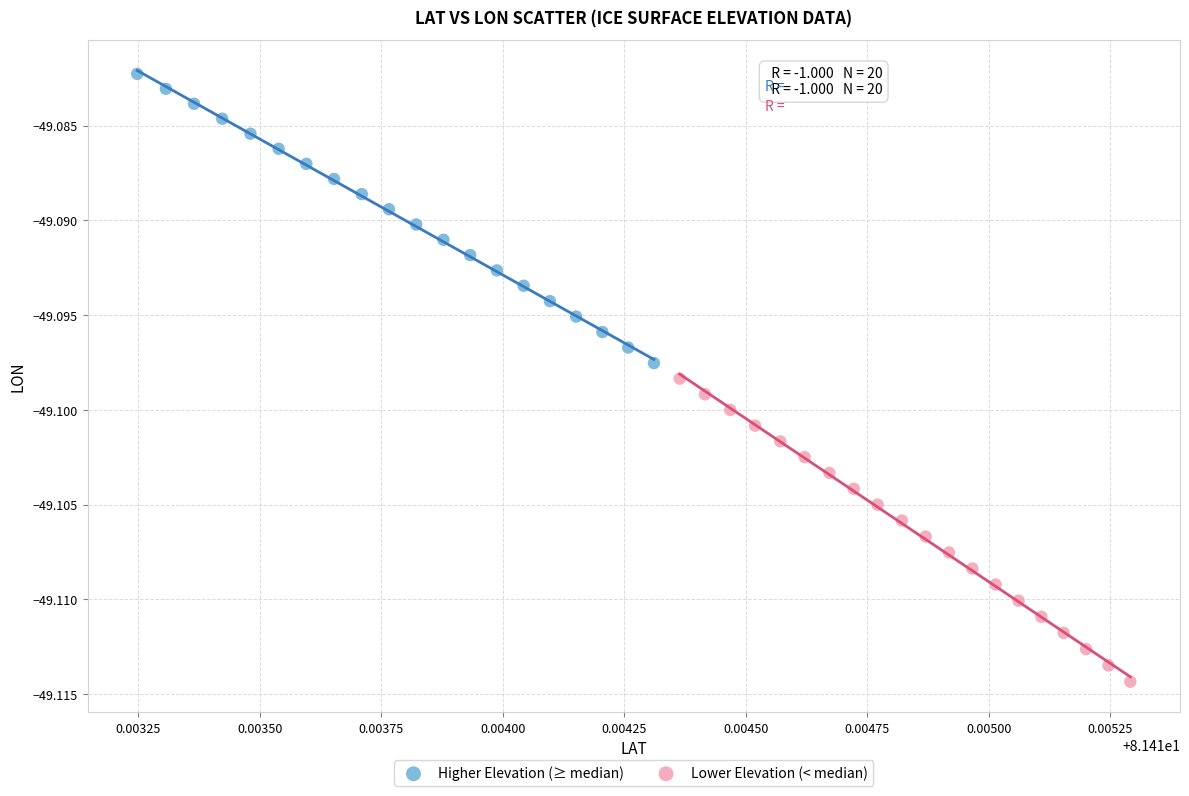

Which series has the widest spread of Y values?

Lower Elevation (< median)